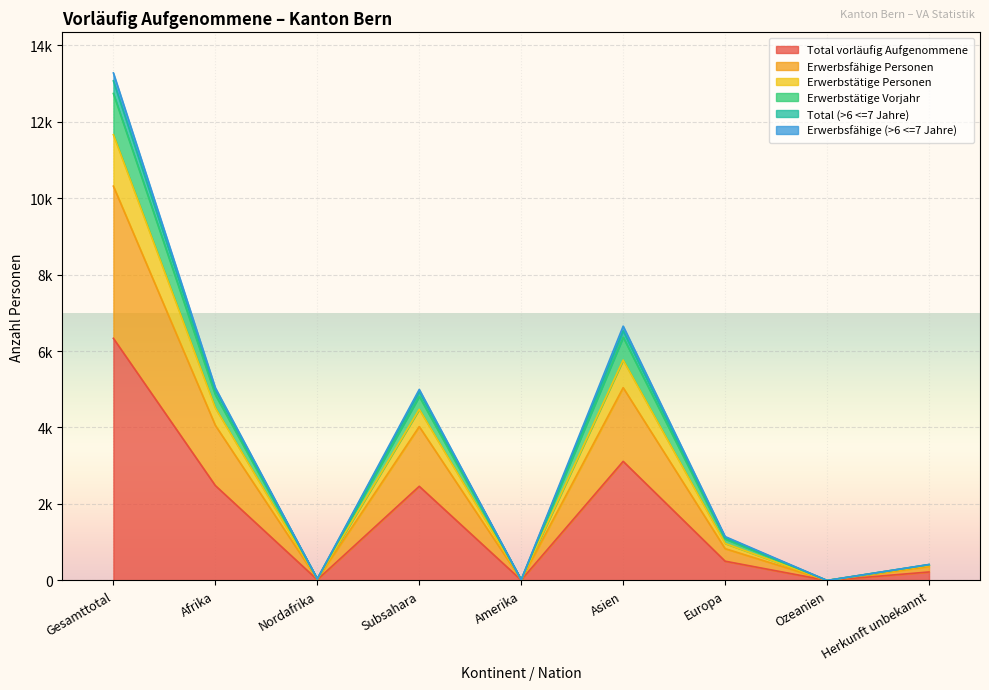

What is the difference between the highest and lowest values at Amerika?

9